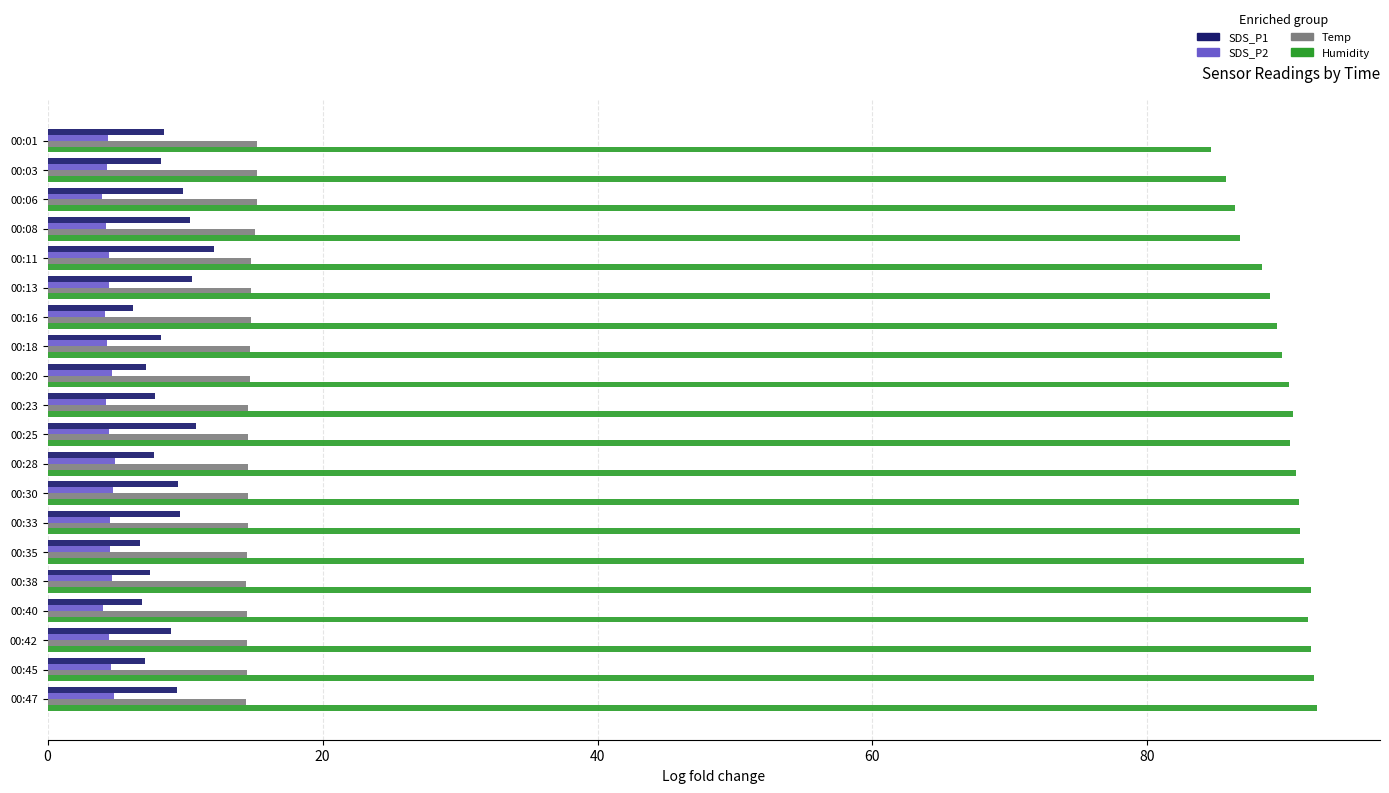

What is the difference between the maximum and minimum values in the SDS_P1 series?

5.9